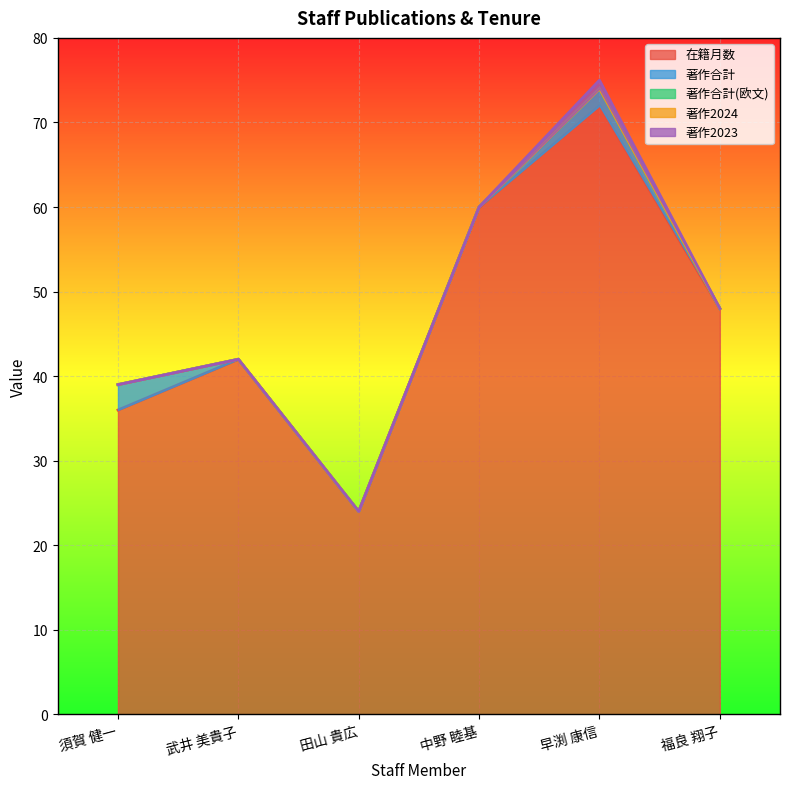

True or false: 著作合計 and 著作2023 cross at least once.

False